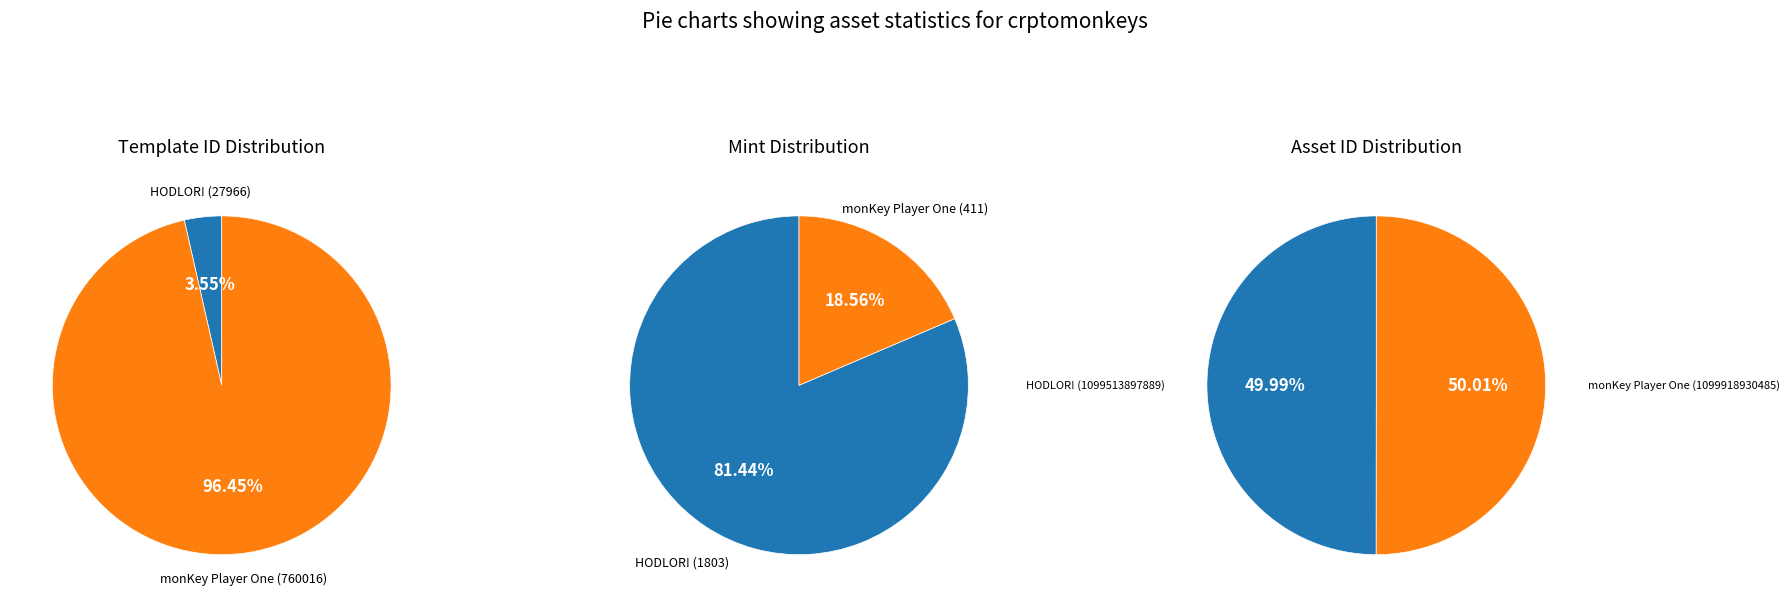

How many segments does this pie chart have?

2